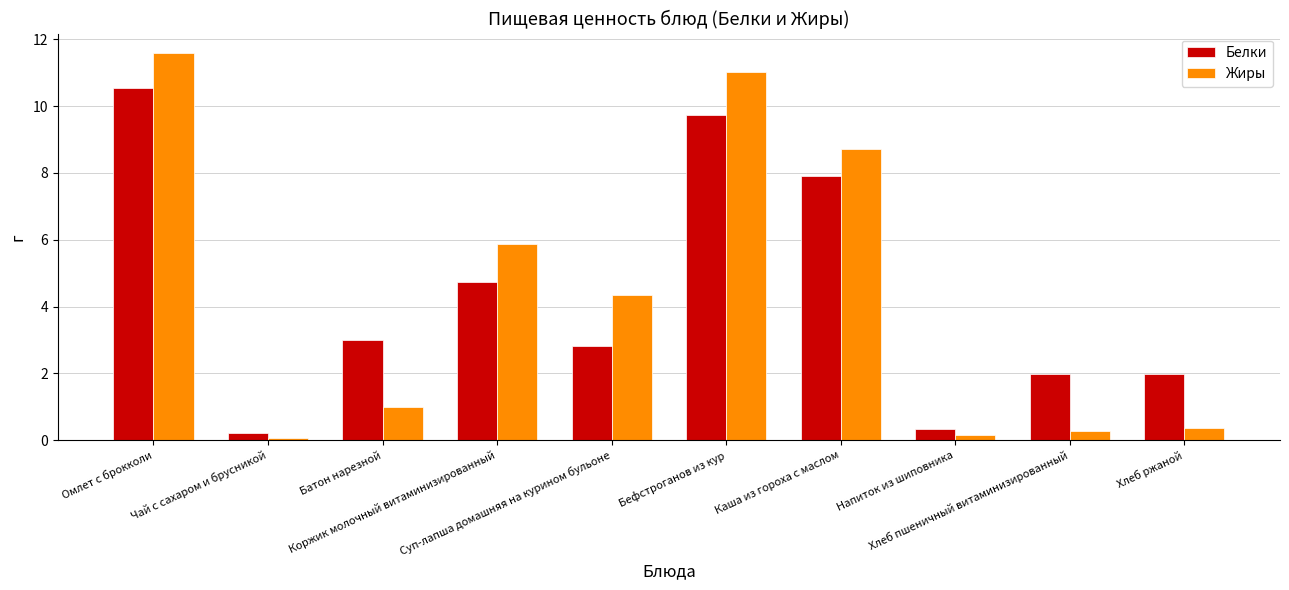

What is the sum of the Жиры values at Суп-лапша домашняя на курином бульоне and Хлеб ржаной?

4.7